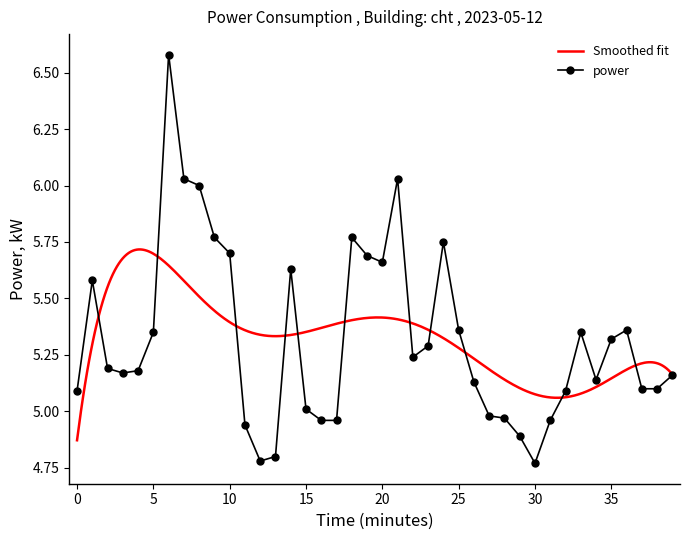

Where does the data first go above 5?

00:00